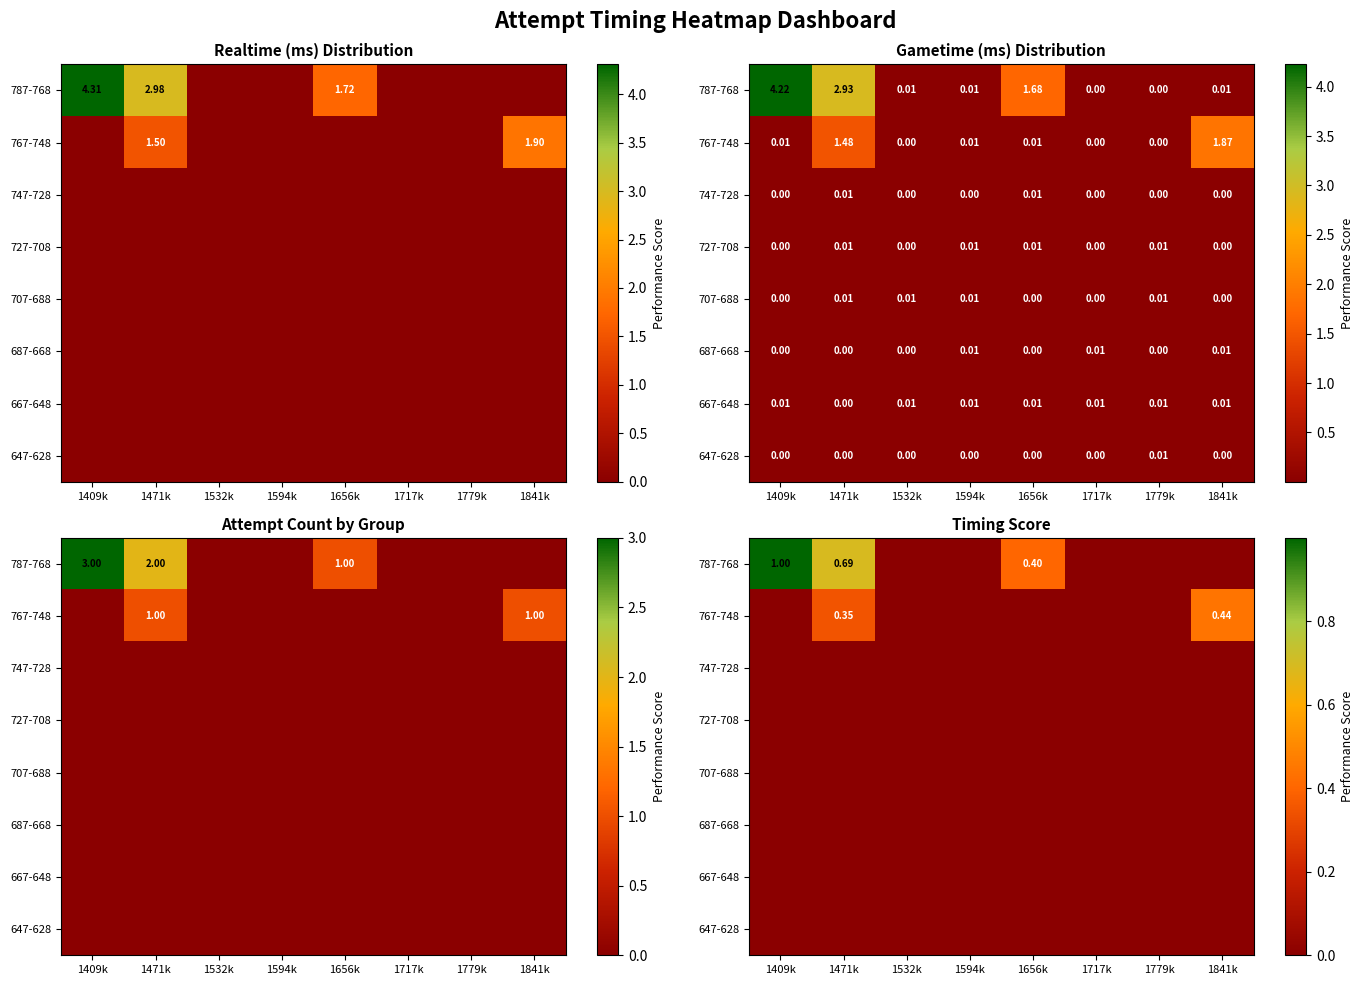

Which series changed the most between 1471k and 1594k?

787-768